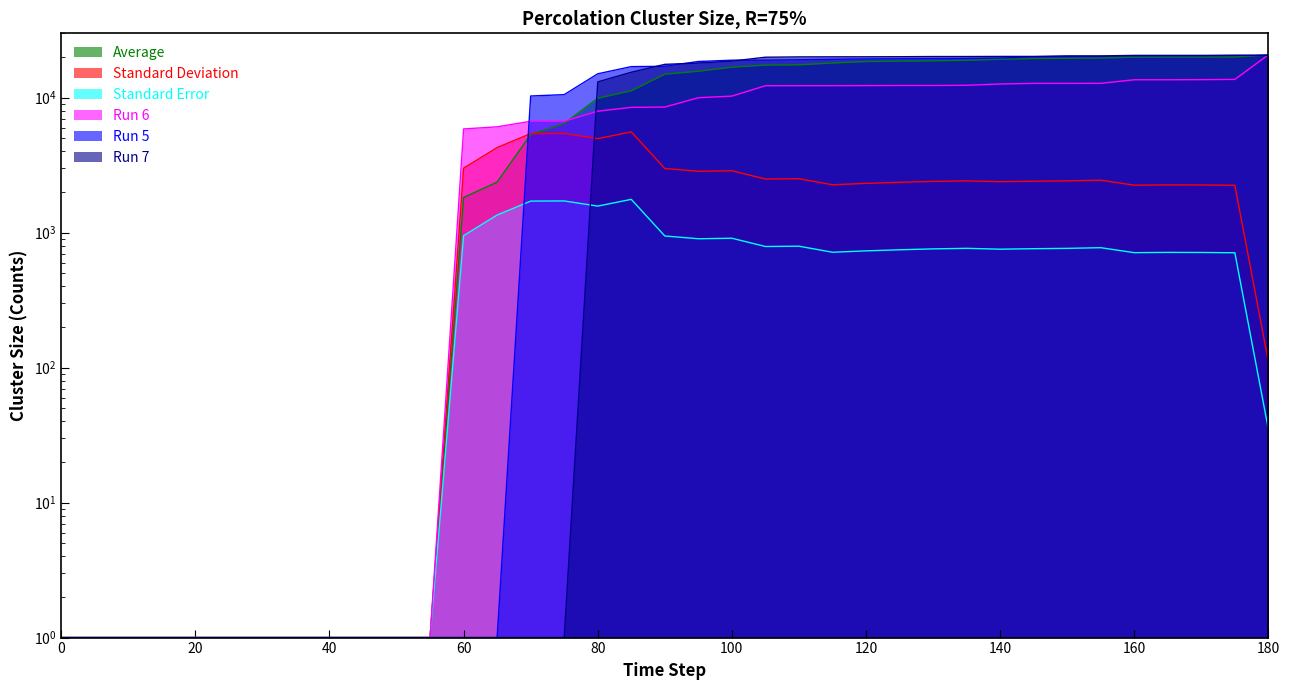

Between which two adjacent categories do Standard Error and Run 5 first intersect?

65 and 70